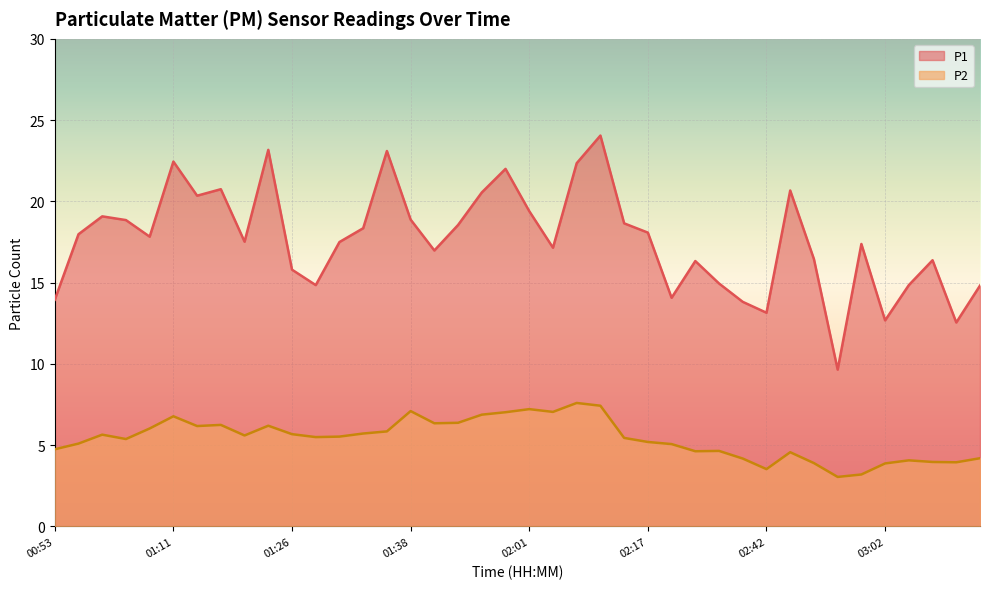

What is the spread (max minus min) of values at 02:15?

13.2